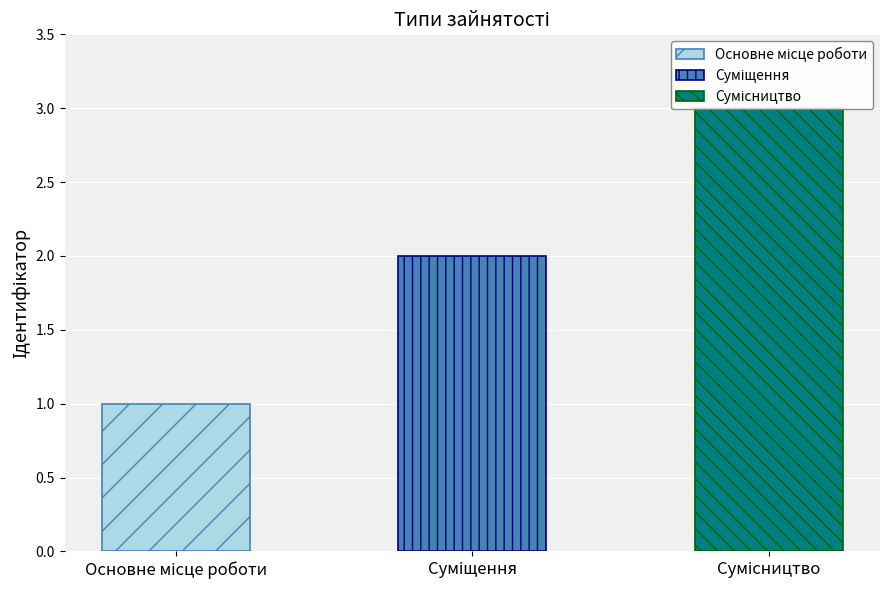

Where is the data nearest to the value 2?

Суміщення